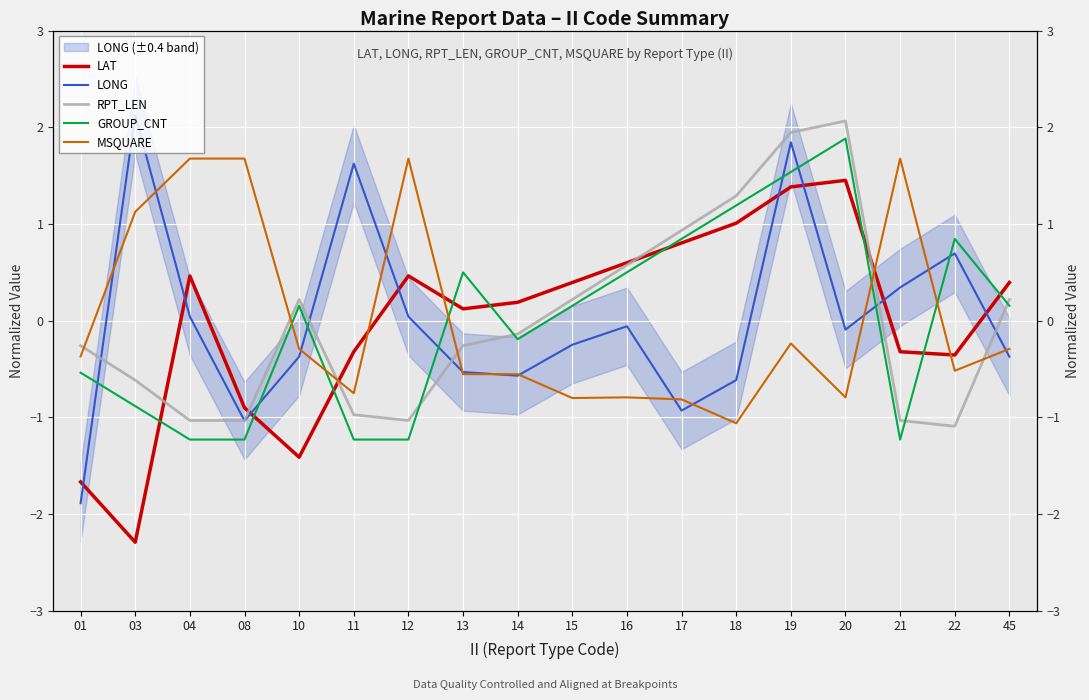

True or false: RPT_LEN has a value of -0.3 at 01.

True